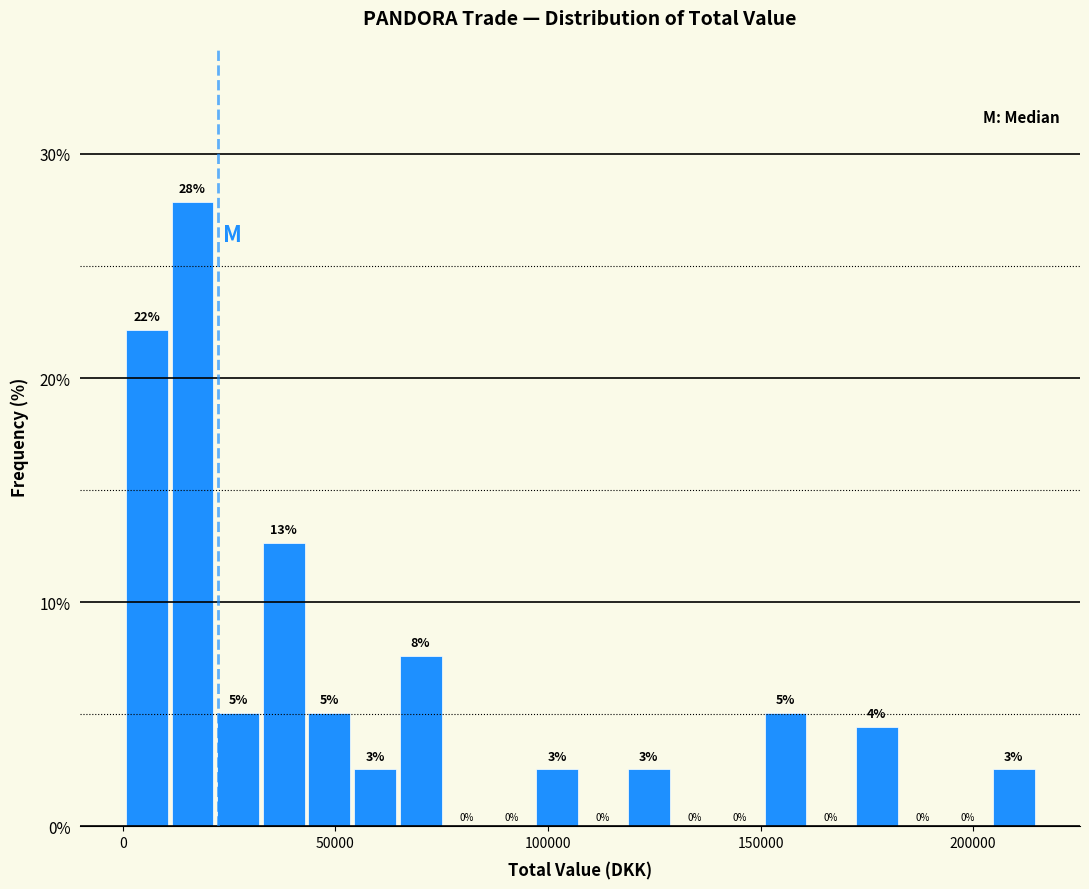

Around what value on the x-axis is the tallest bar? Give the approximate position of its centre, as read against the axis.

15000